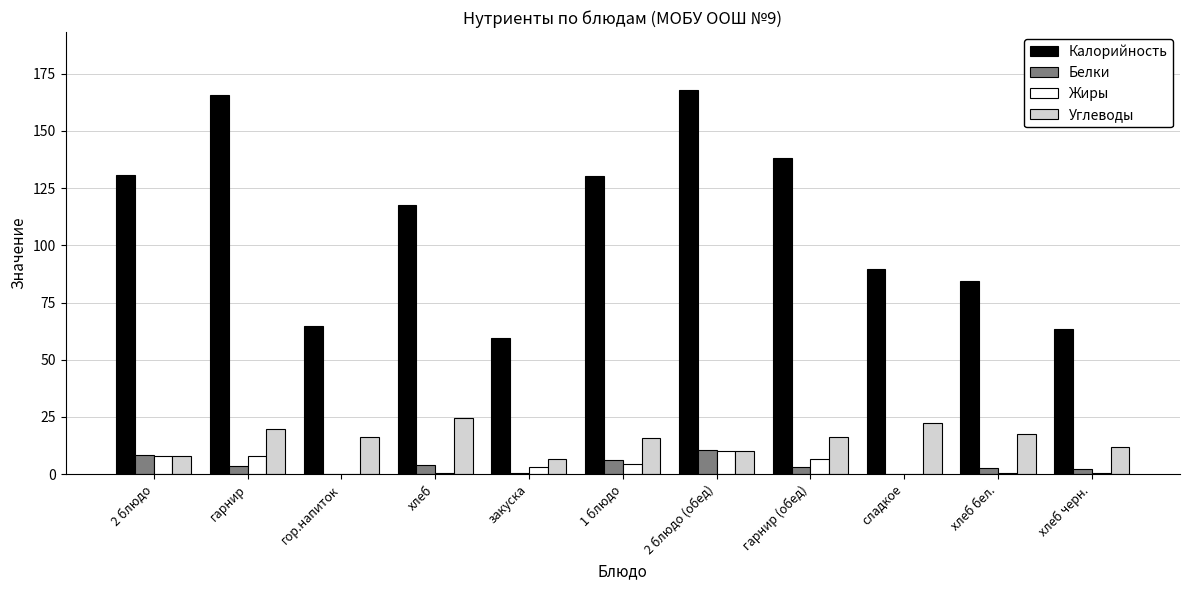

What is the sum of all Белки values?

41.8